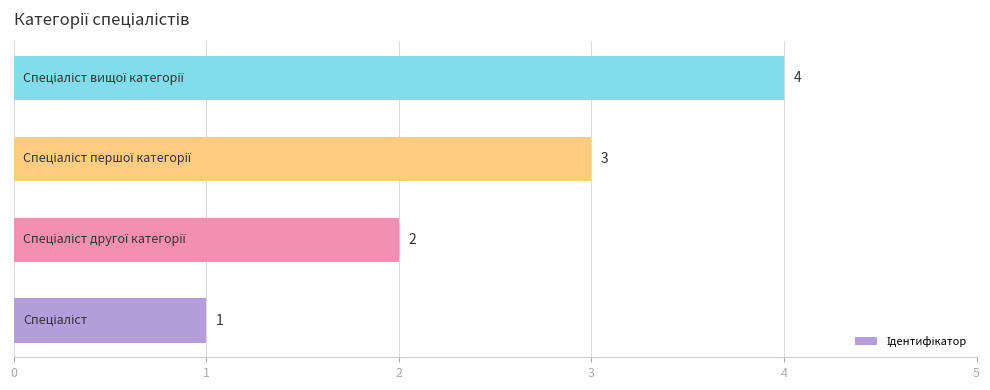

What is the maximum value shown in the chart?

4